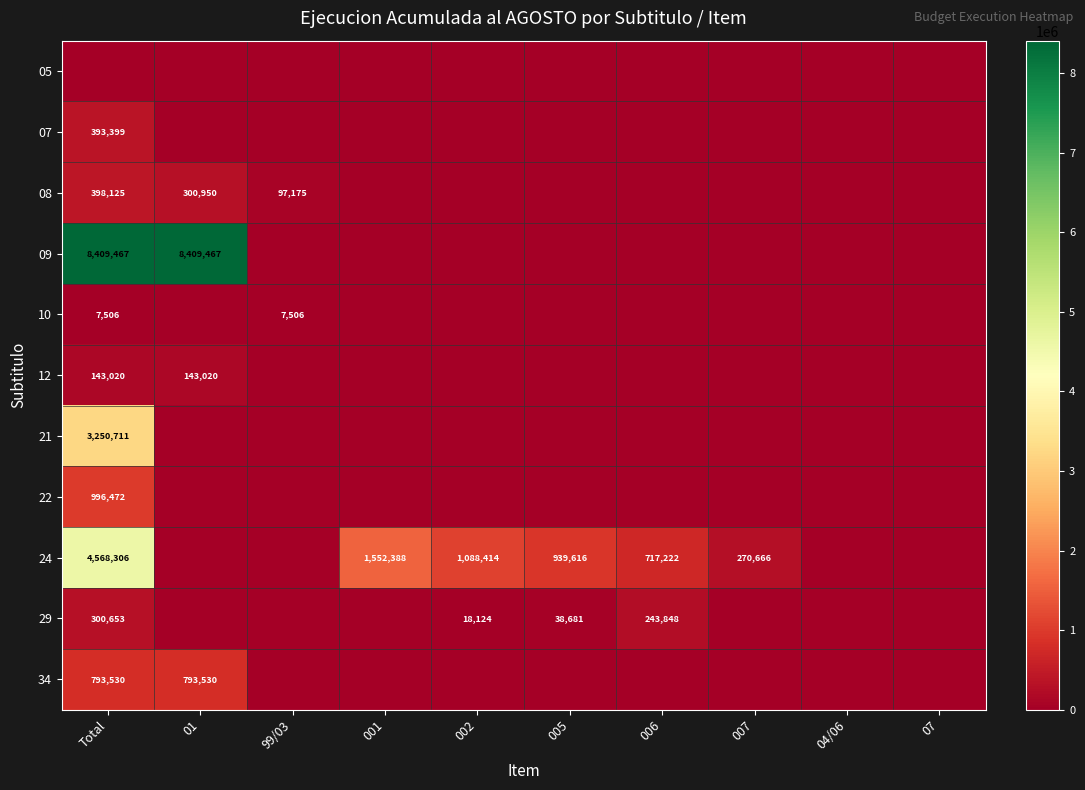

The value of 24 at 002 is 1712375. True or false?

False